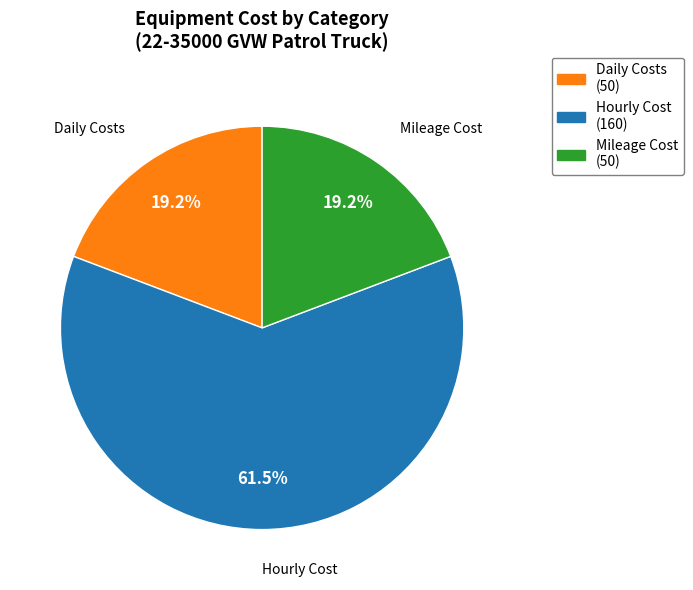

How many slices are in this pie chart?

3